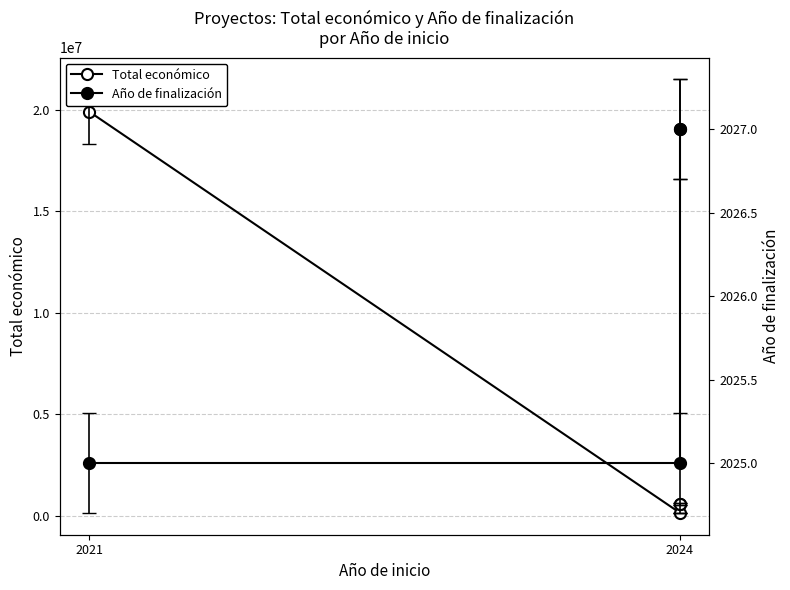

True or false: Total económico and Año de finalización intersect in this chart.

False